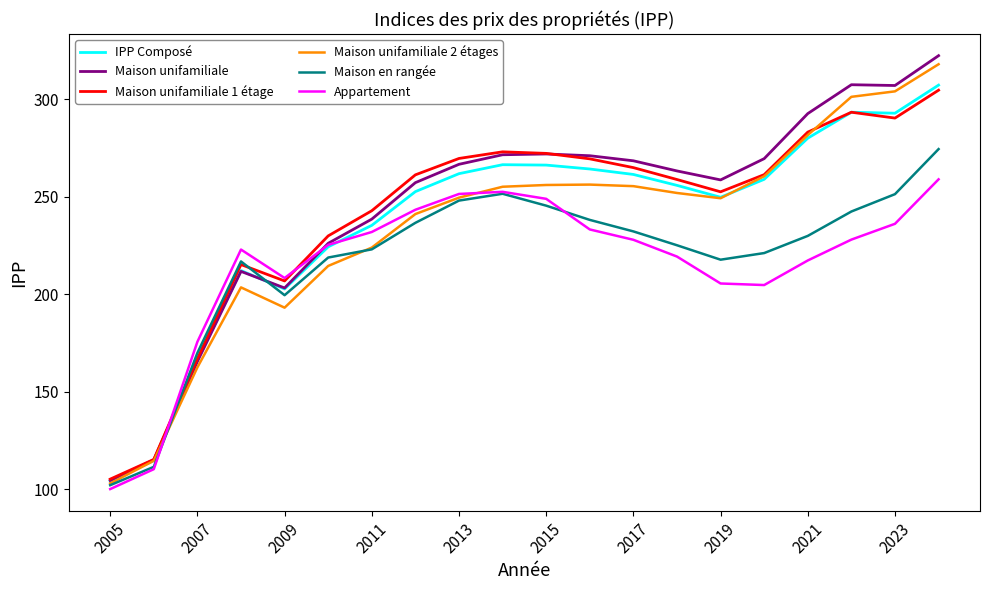

What is the maximum value shown in the chart?

322.4